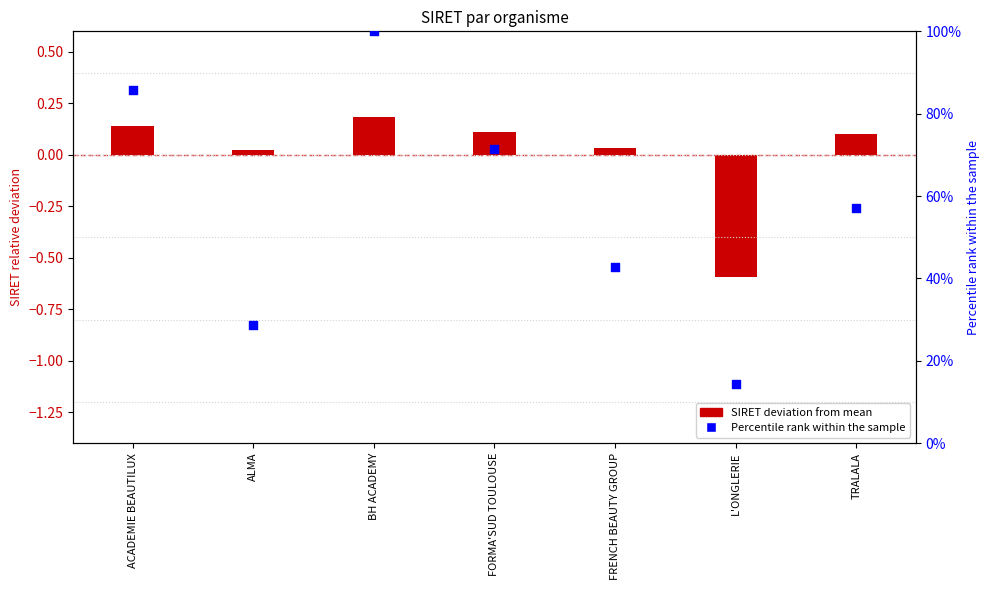

Which series has the largest total across all categories?

Percentile rank